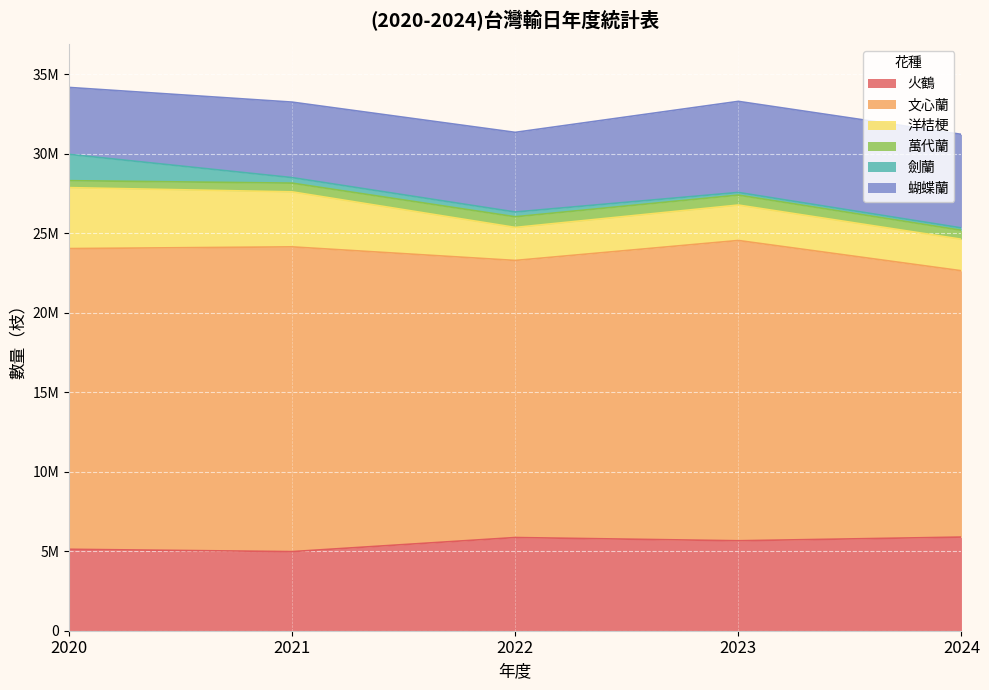

Where is the first local minimum for 文心蘭?

2022